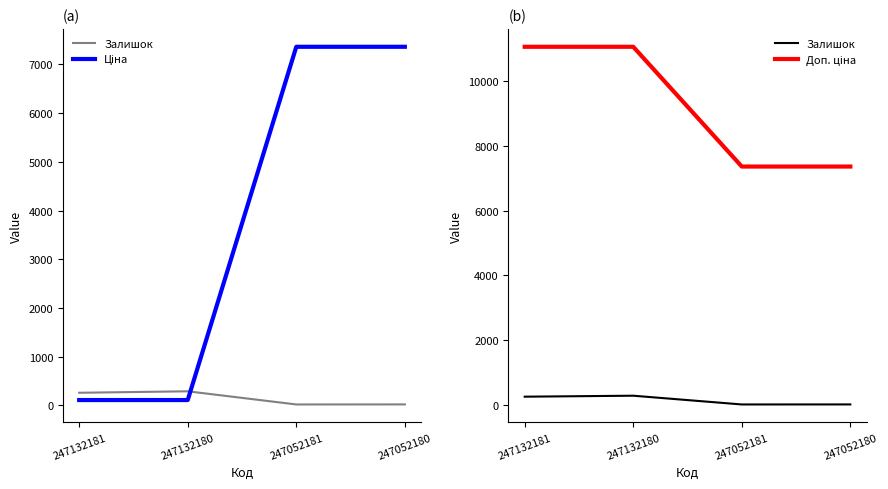

True or false: Доп. ціна and Ціна intersect in this chart.

False